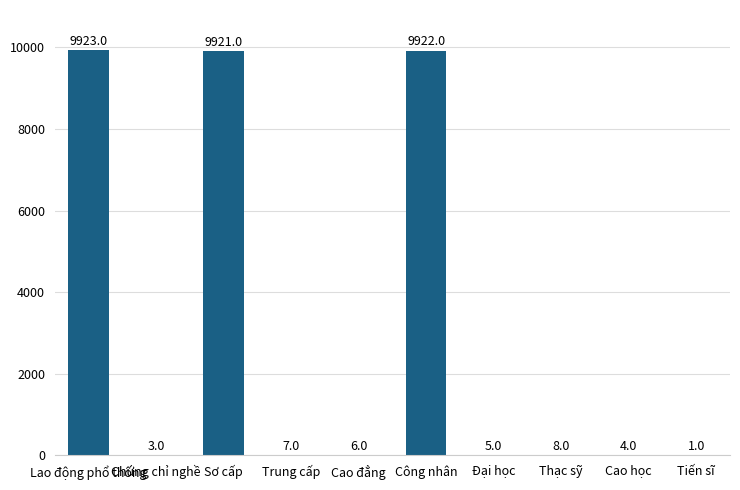

Reading left to right, extract all data points from this chart.

Lao động phổ thông=9923	Chứng chỉ nghề=3	Sơ cấp=9921	Trung cấp=7	Cao đẳng=6	Công nhân=9922	Đại học=5	Thạc sỹ=8	Cao học=4	Tiến sĩ=1